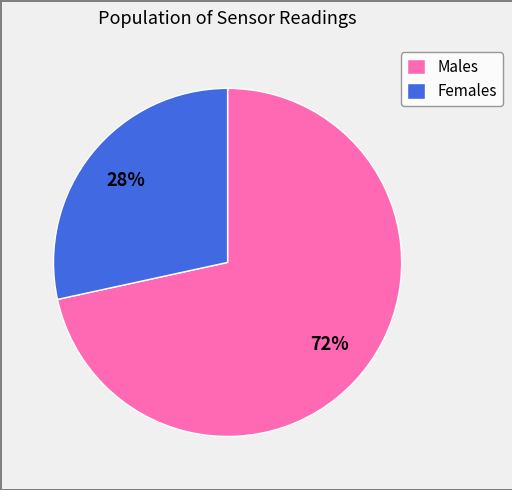

What is the largest slice in the pie chart?

Males